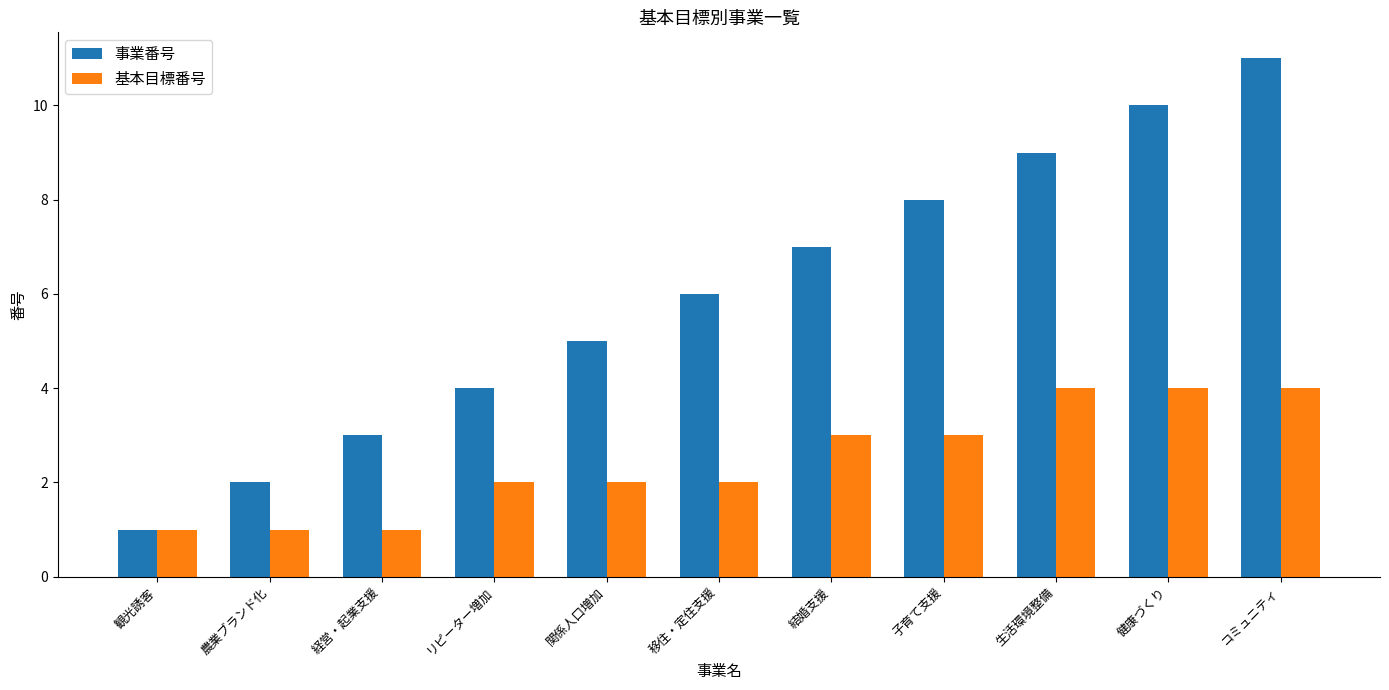

What is the spread (max minus min) of values at 健康づくり?

6